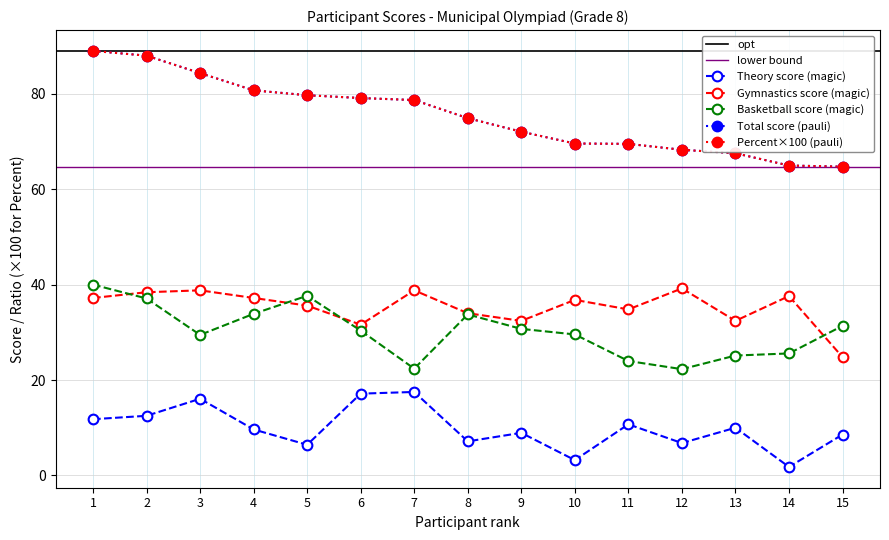

Between which two adjacent categories do Basketball score and Gymnastics score first intersect?

1 and 2